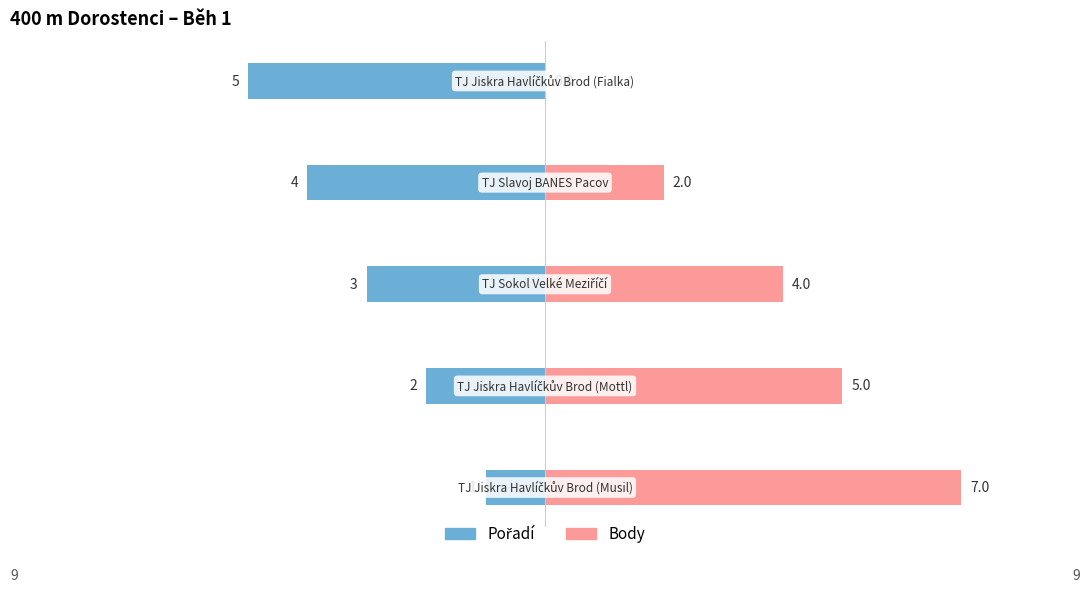

At 2, list the series in order from smallest to largest.

Pořadí, Body